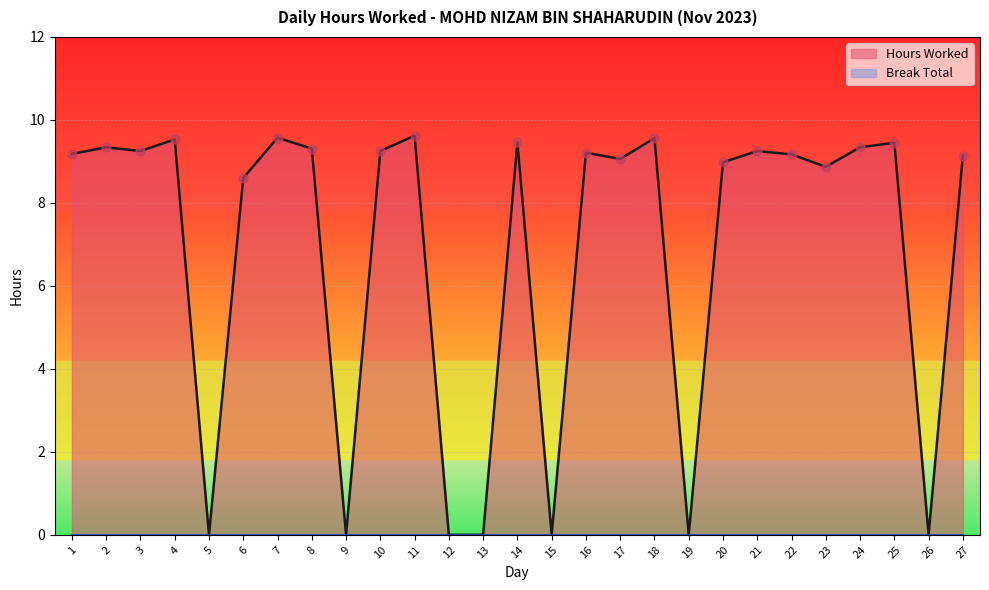

What is the change in value from 9 to 11?

+9.6